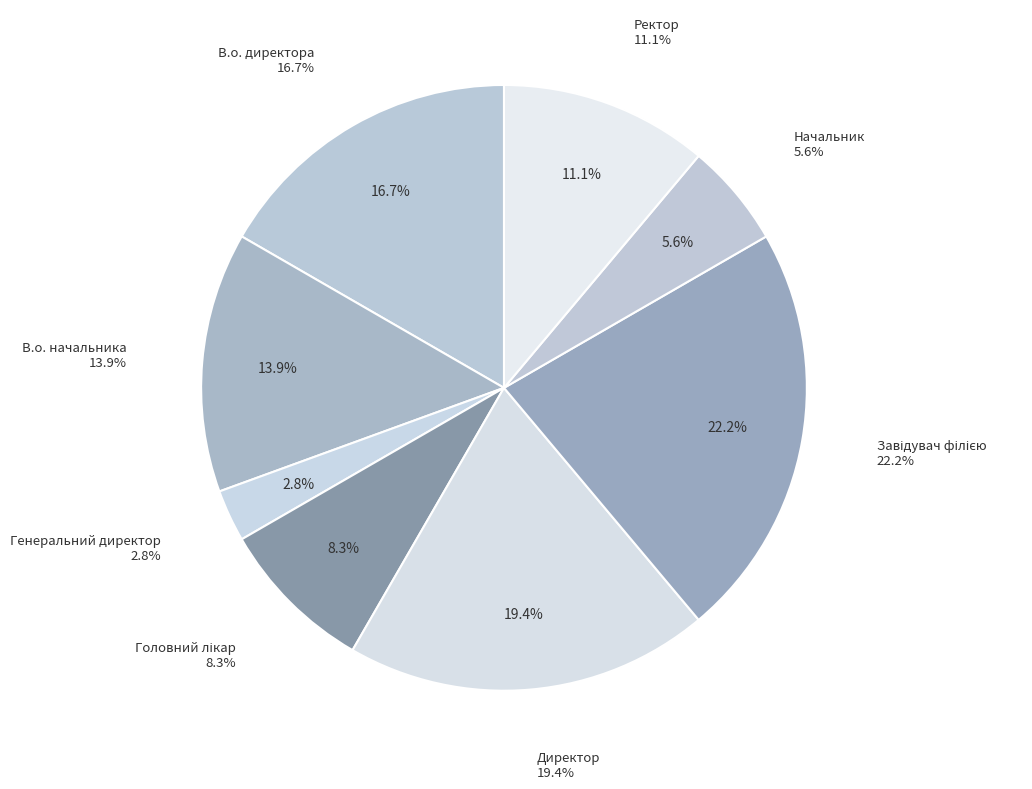

To the nearest percent, what is the difference between the Головний лікар and Ректор slice percentages?

3%